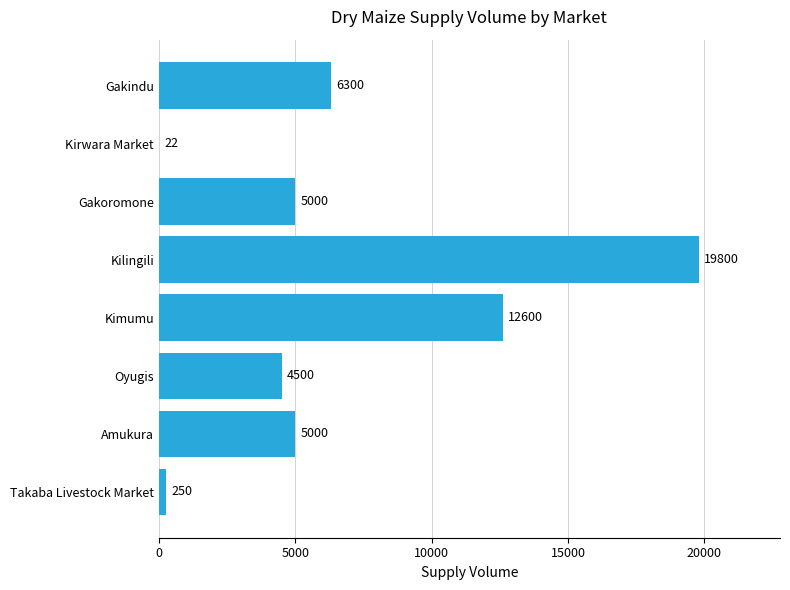

Reading top to bottom, list all the values displayed in this chart.

Gakindu=6300	Kirwara Market=22	Gakoromone=5000	Kilingili=19800	Kimumu=12600	Oyugis=4500	Amukura=5000	Takaba Livestock Market=250